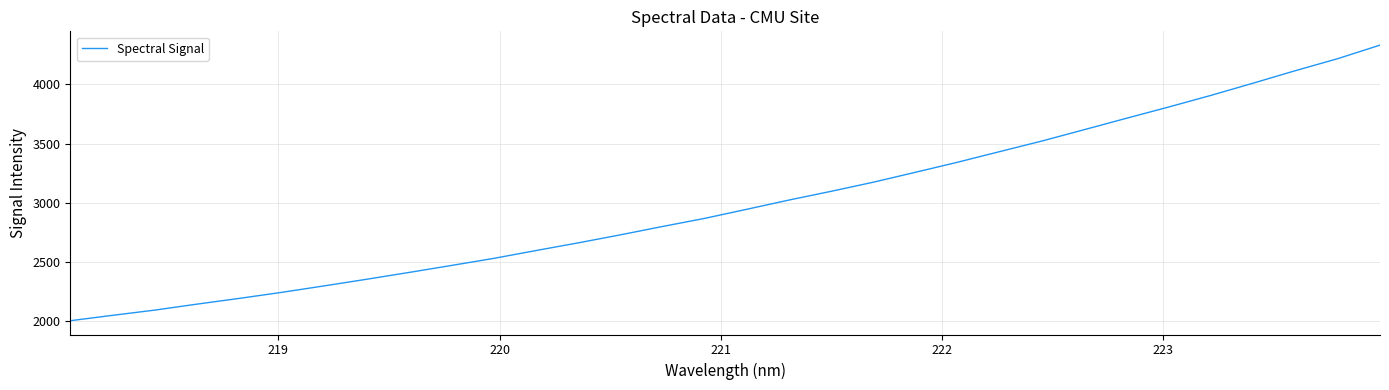

What is the difference between the maximum and minimum values?

2331.7